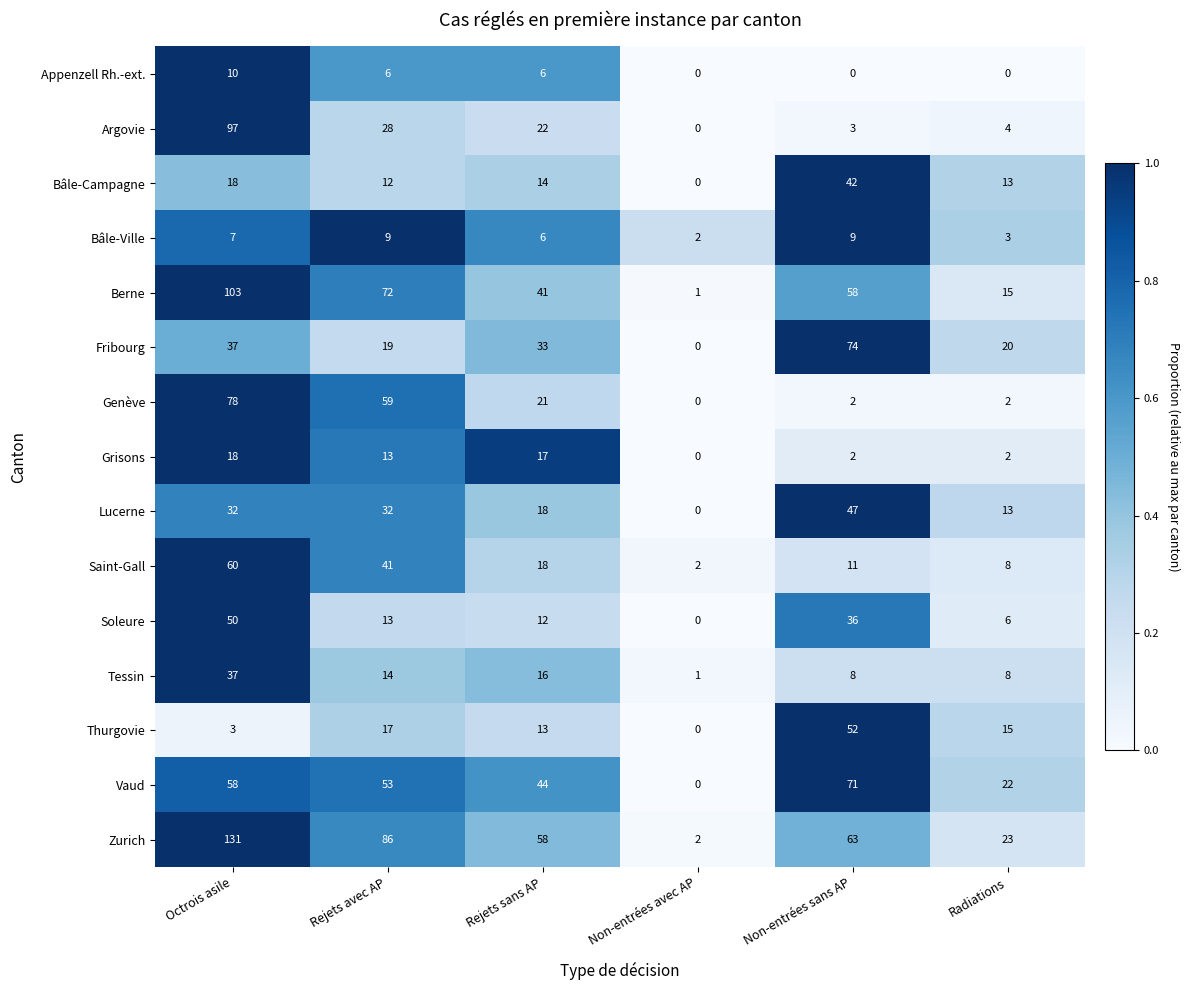

What is the difference between the Berne values at Octrois asile and Non-entrées avec AP?

102